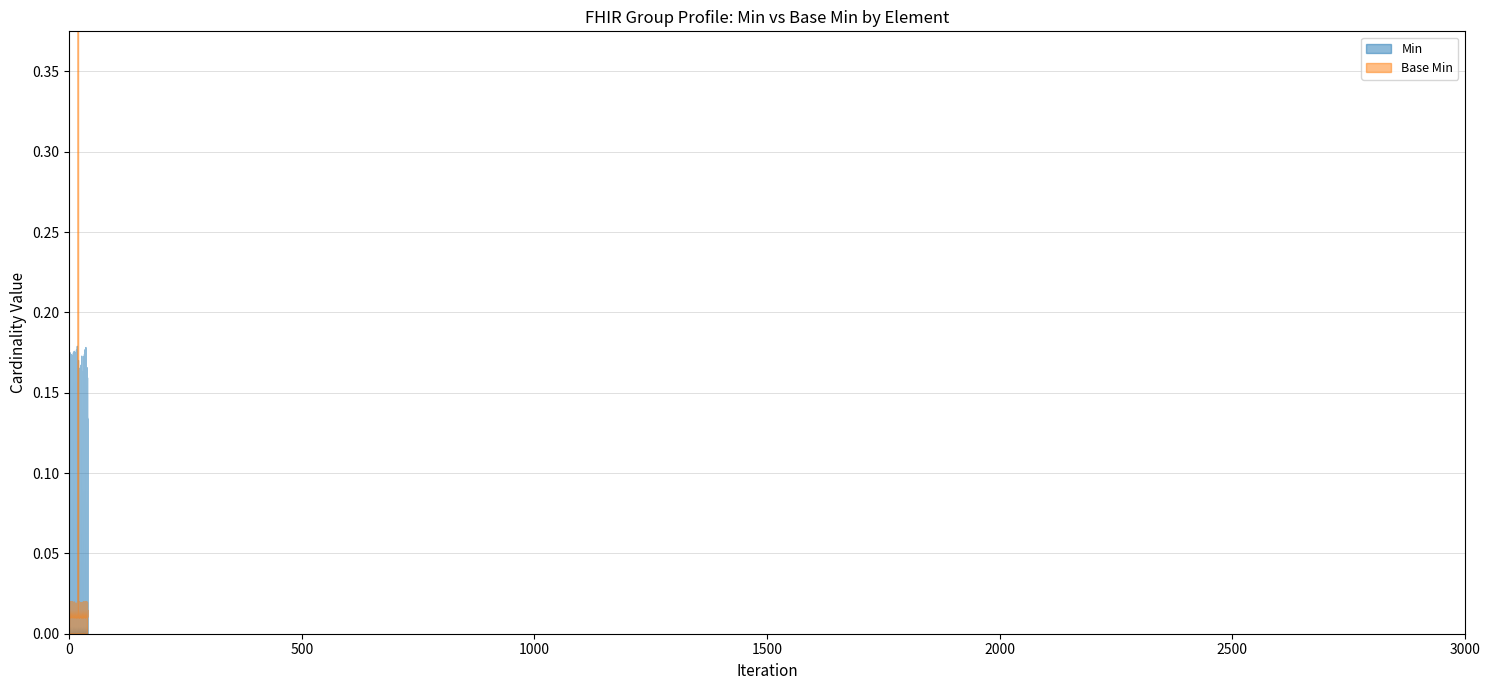

True or false: Base Min and Min cross at least once.

False